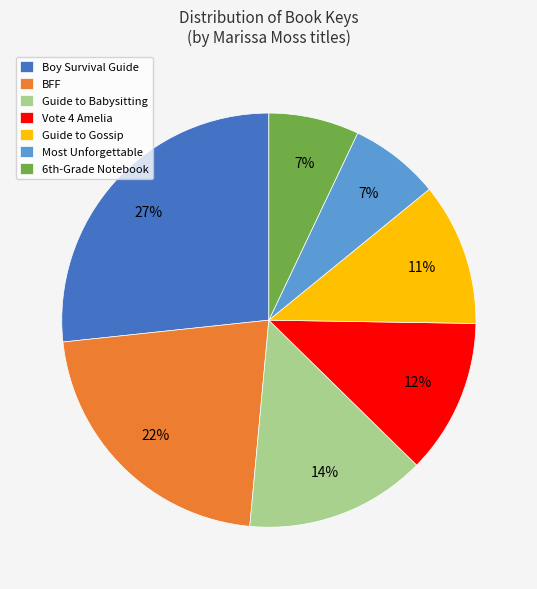

Which has a higher value, Boy Survival Guide or Most Unforgettable?

Boy Survival Guide